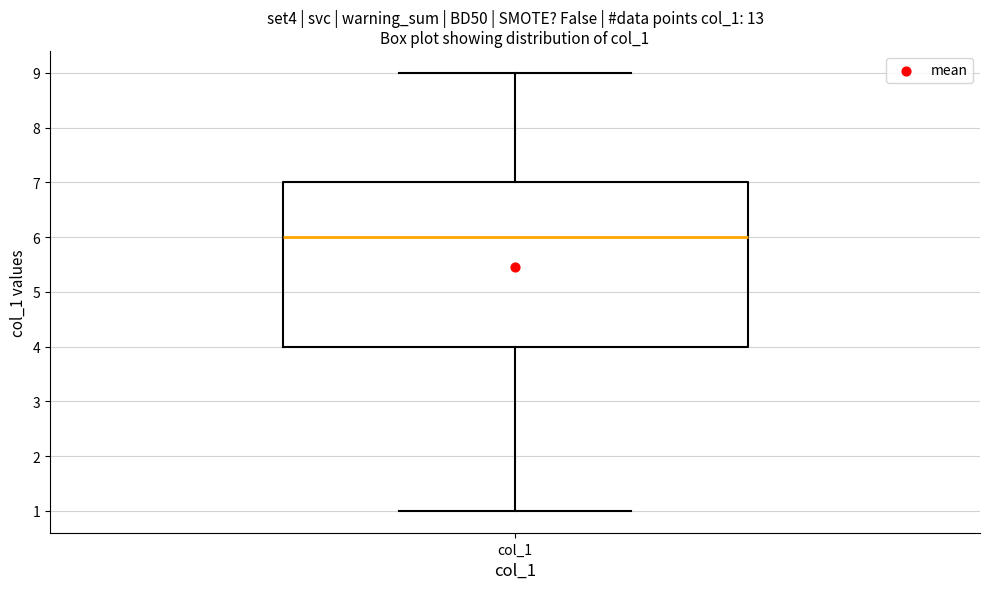

Read this box plot against the y-axis: the position of the median line, the range covered by the box, and the ends of both whiskers. The values are not printed on the chart, so give them approximately, as read against the axis.

median 6, box 4 to 7, whiskers 1 to 9